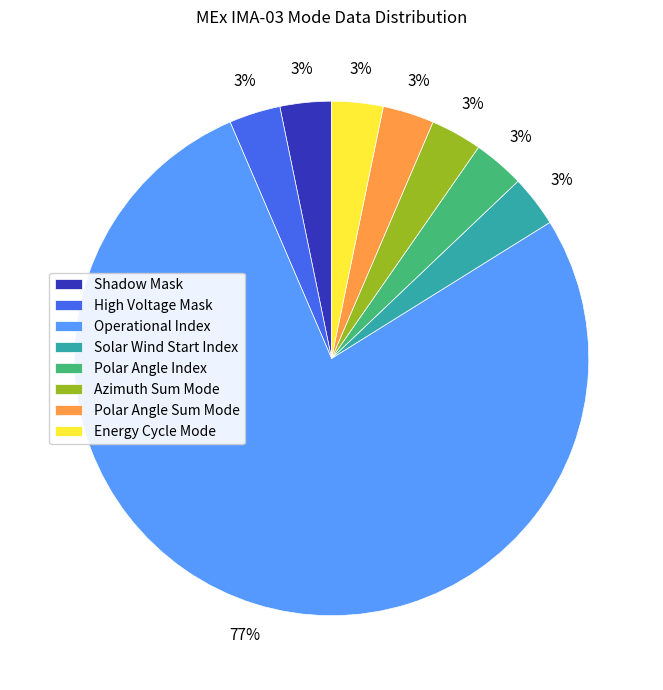

Between Solar Wind Start Index and Operational Index, which is larger?

Operational Index